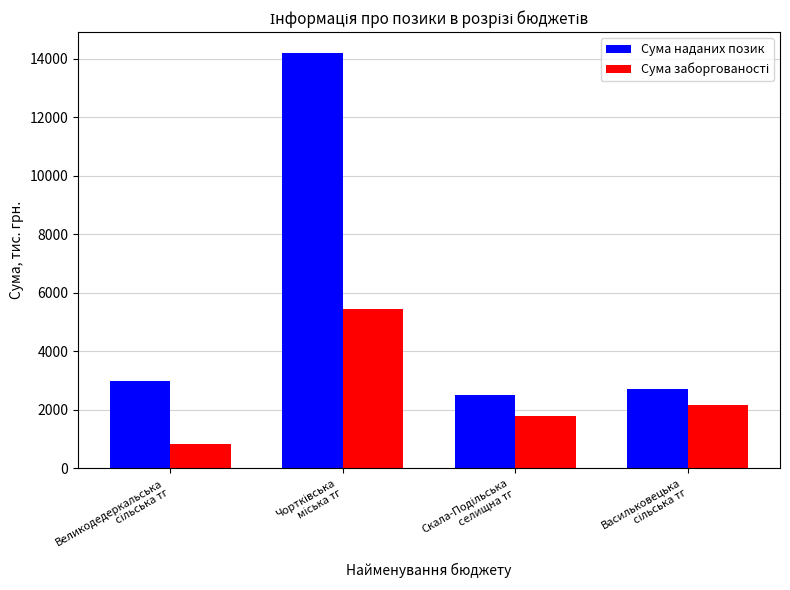

Which series has the largest range (max minus min)?

Сума наданих позик